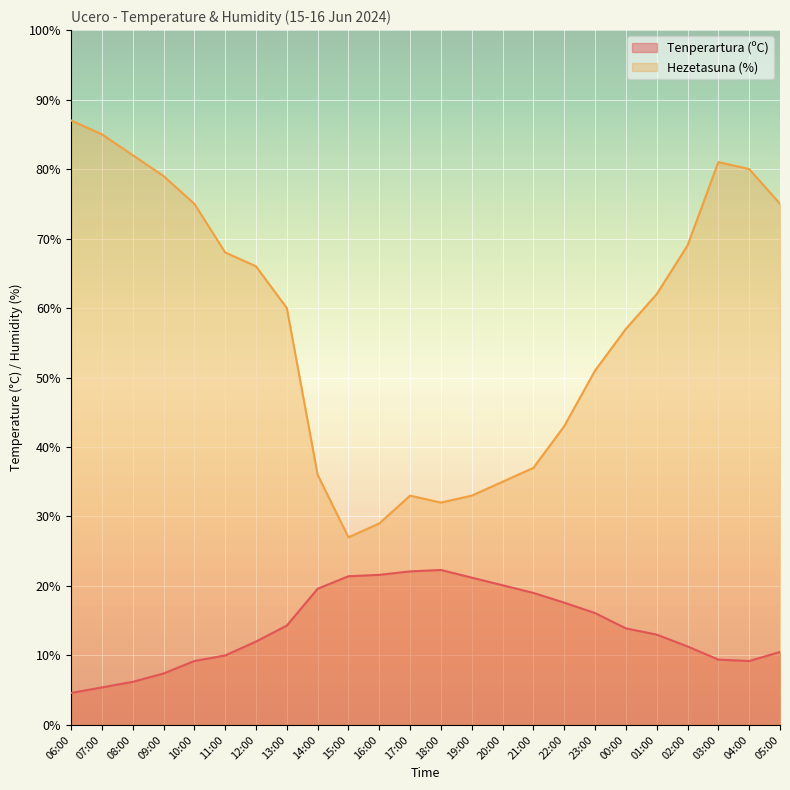

Reading right to left, list all the values displayed in this chart.

Tenperartura (ºC): 05:00=10.5	04:00=9.2	03:00=9.4	02:00=11.3	01:00=13.0	00:00=13.9	23:00=16.1	22:00=17.6	21:00=19.0	20:00=20.1	19:00=21.2	18:00=22.3	17:00=22.1	16:00=21.6	15:00=21.4	14:00=19.6	13:00=14.3	12:00=12.0	11:00=10.0	10:00=9.2	09:00=7.4	08:00=6.2	07:00=5.4	06:00=4.6
Hezetasuna (%): 05:00=75.0	04:00=80.0	03:00=81.0	02:00=69.0	01:00=62.0	00:00=57.0	23:00=51.0	22:00=43.0	21:00=37.0	20:00=35.0	19:00=33.0	18:00=32.0	17:00=33.0	16:00=29.0	15:00=27.0	14:00=36.0	13:00=60.0	12:00=66.0	11:00=68.0	10:00=75.0	09:00=79.0	08:00=82.0	07:00=85.0	06:00=87.0